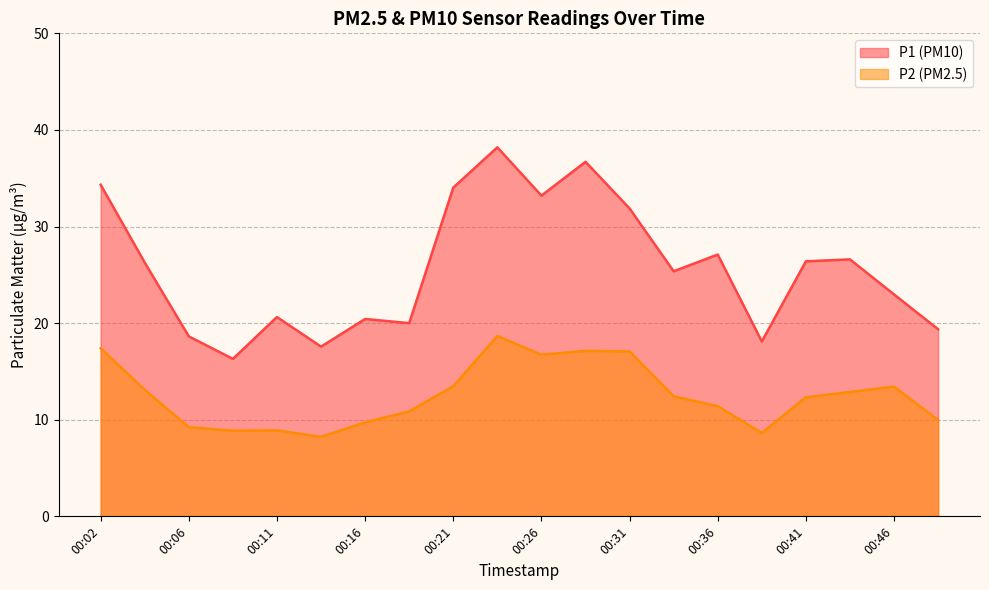

Which series has the widest spread of values?

P1 (PM10)